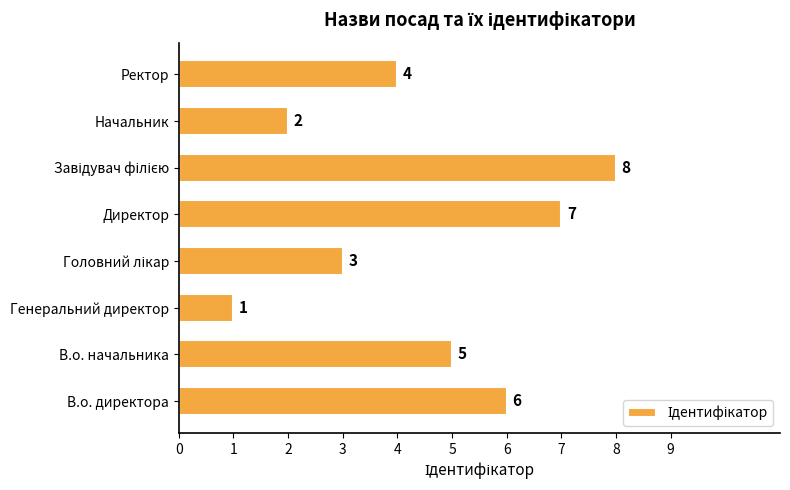

What is the difference between the values at Директор and Генеральний директор?

6